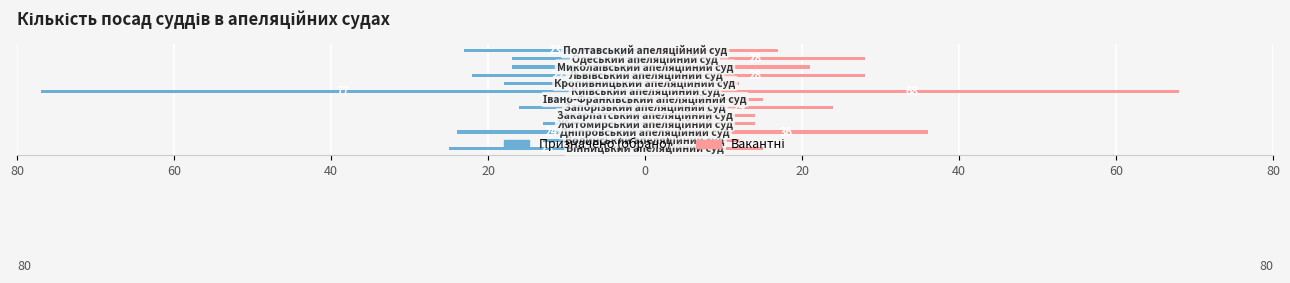

True or false: Вакантні has a value of 13 at 40.

False